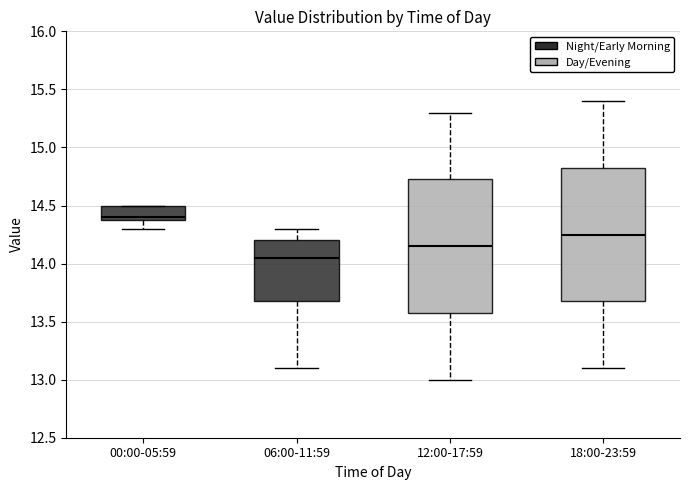

Where does the lower whisker of the box for 00:00-05:59 end on the y-axis? The values are not printed on the chart, so give them approximately, as read against the axis.

14.30